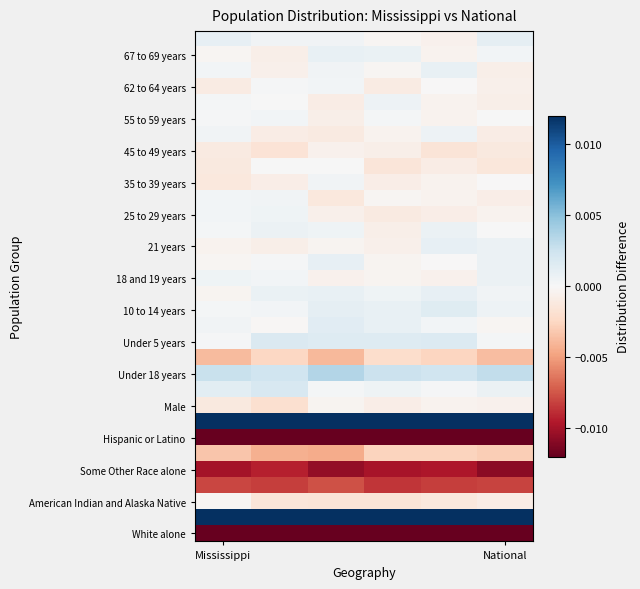

Count the number of data series in this chart.

32